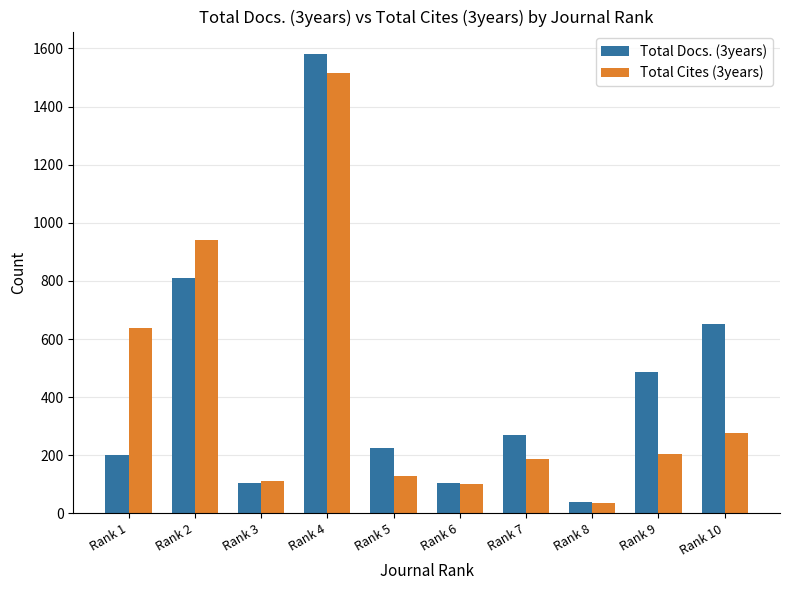

Where is Total Docs. (3years) nearest to the value 808?

Rank 2